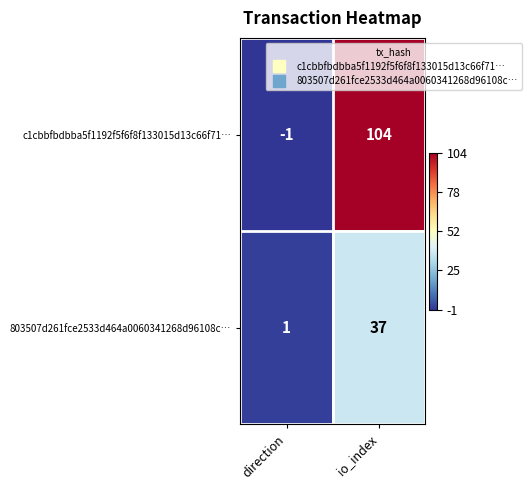

Reading right to left, transcribe all the data shown in this chart.

c1cbbfbdbba5f1192f5f6f8f133015d13c66f71…: 104	-1
803507d261fce2533d464a0060341268d96108c…: 37	1